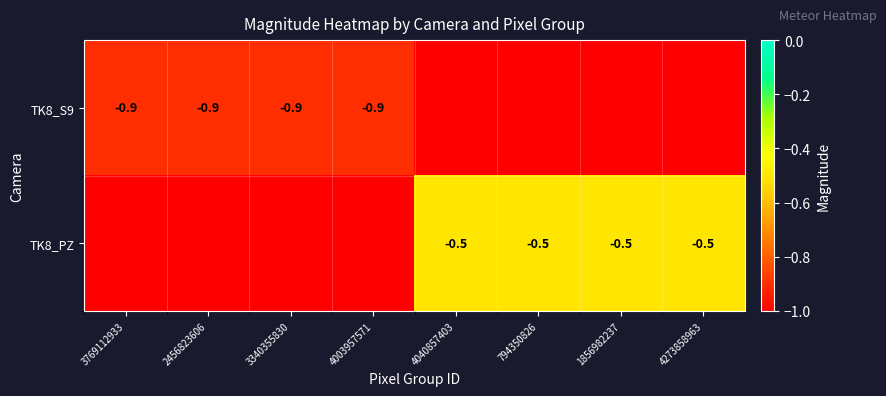

At which category is the sum across all series the highest?

4040857403